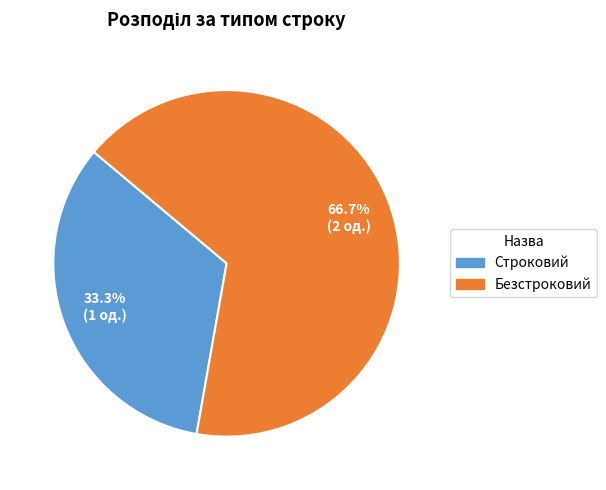

To the nearest percent, what is the difference between the Безстроковий and Строковий slice percentages?

33%